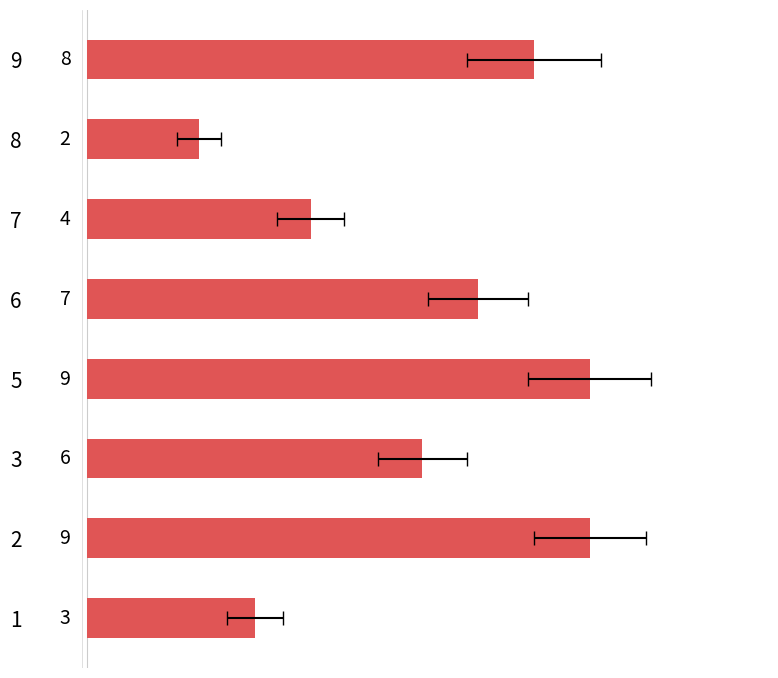

What is the maximum value shown in the chart?

9